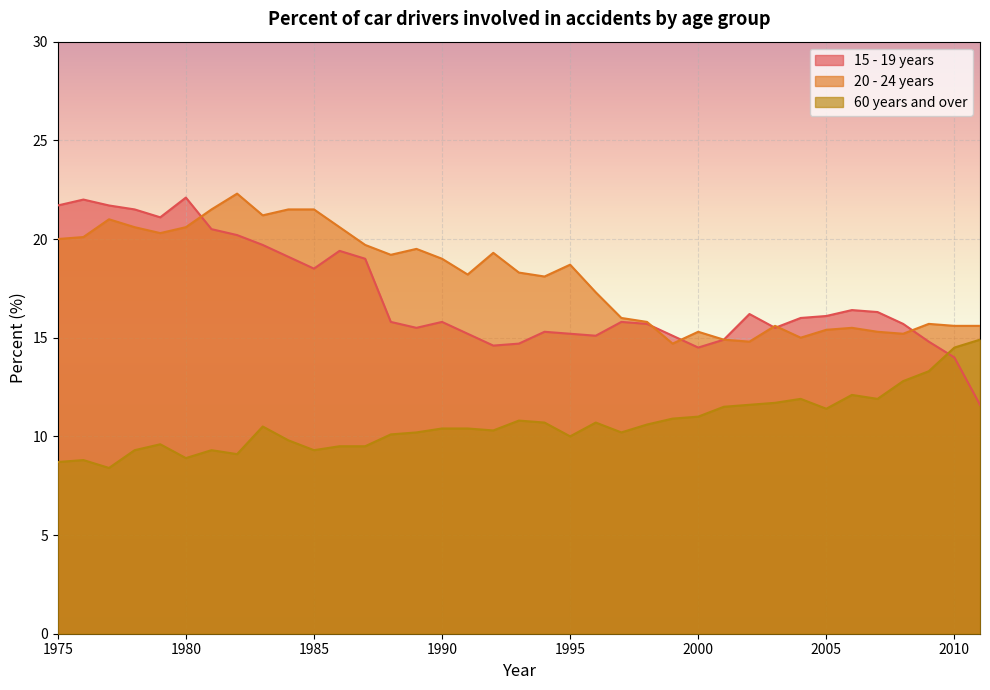

What is the maximum value shown in the chart?

22.3